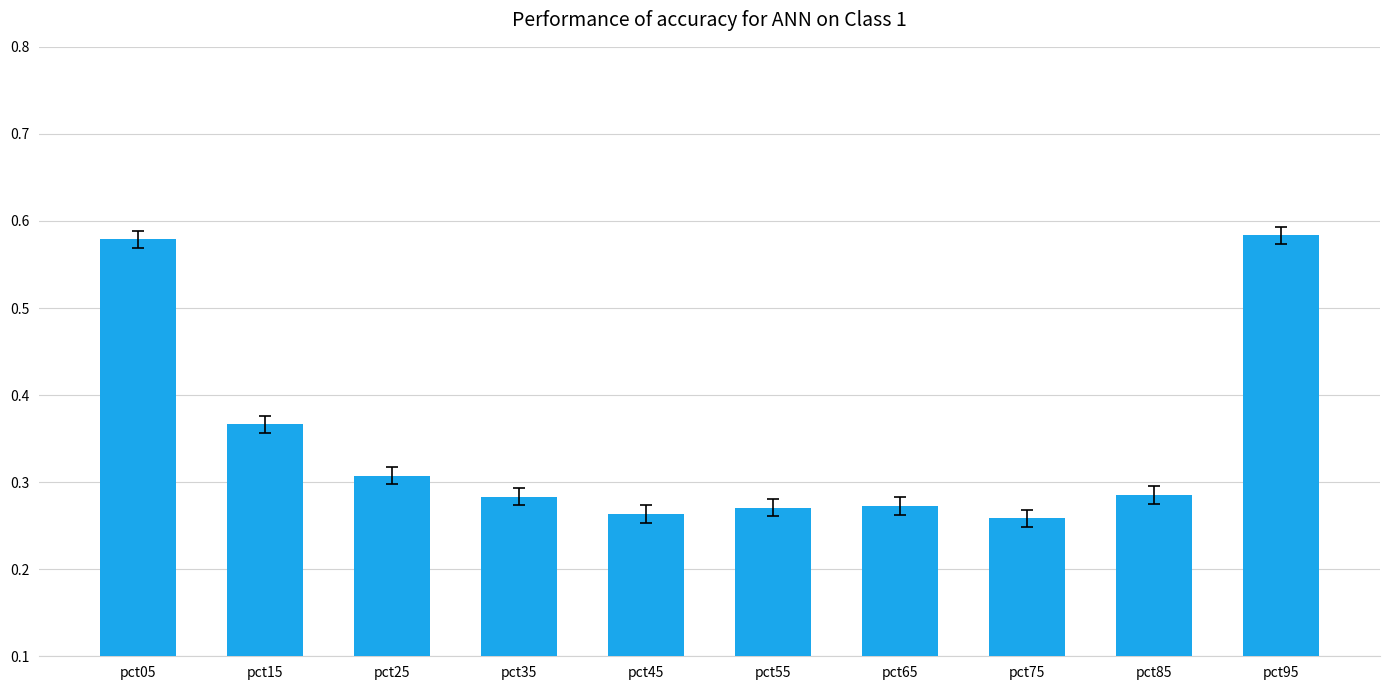

Which has a higher value, pct55 or pct95?

pct95